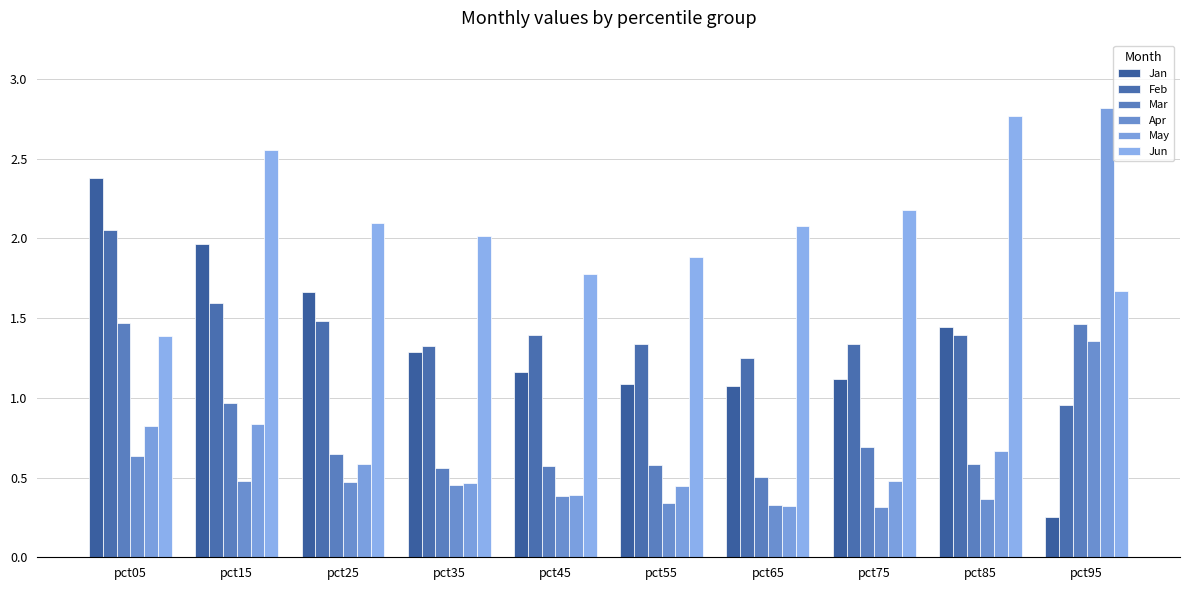

How many series are shown in this chart?

6